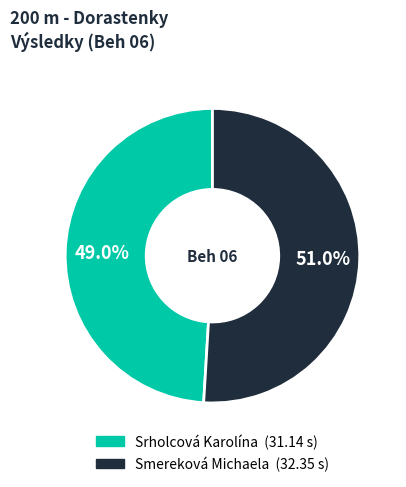

Which has a higher value, Smereková Michaela or Srholcová Karolína?

Smereková Michaela